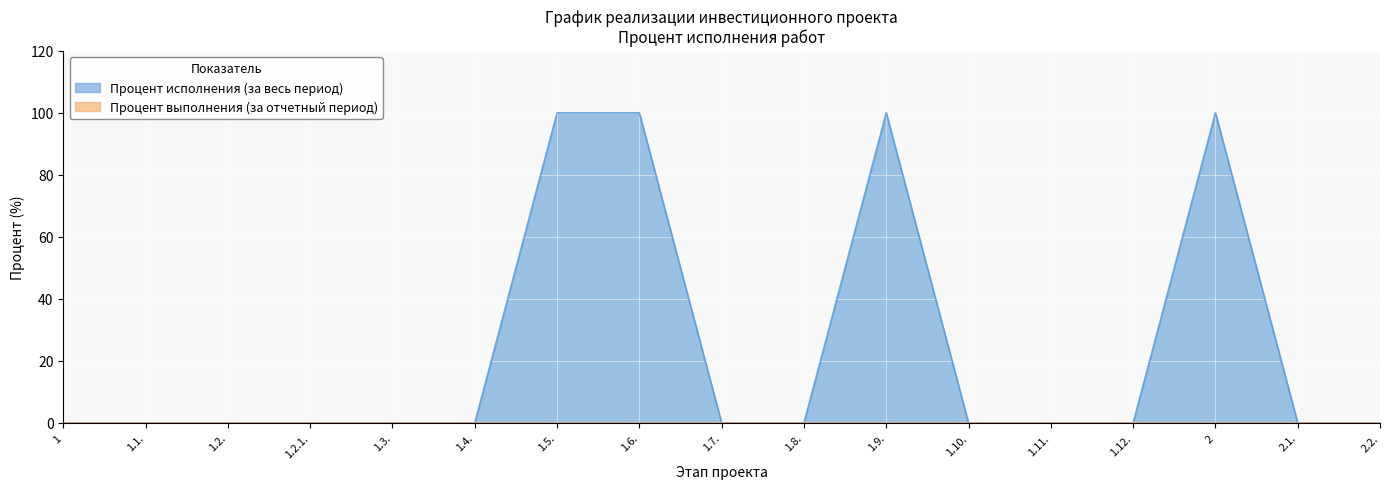

How many distinct data groups are displayed?

2